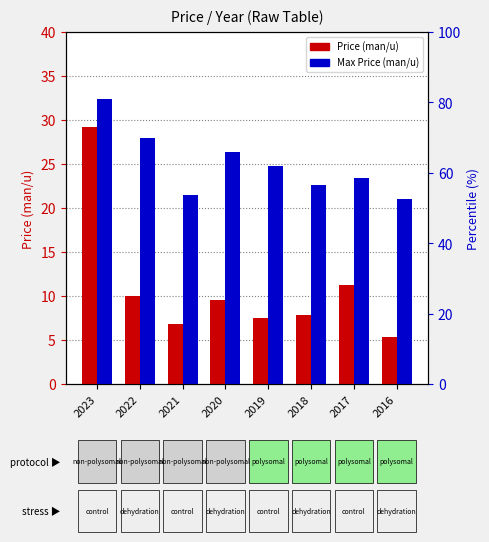

What is the difference between the second highest and minimum values in the Price (man/u) series?

5.9